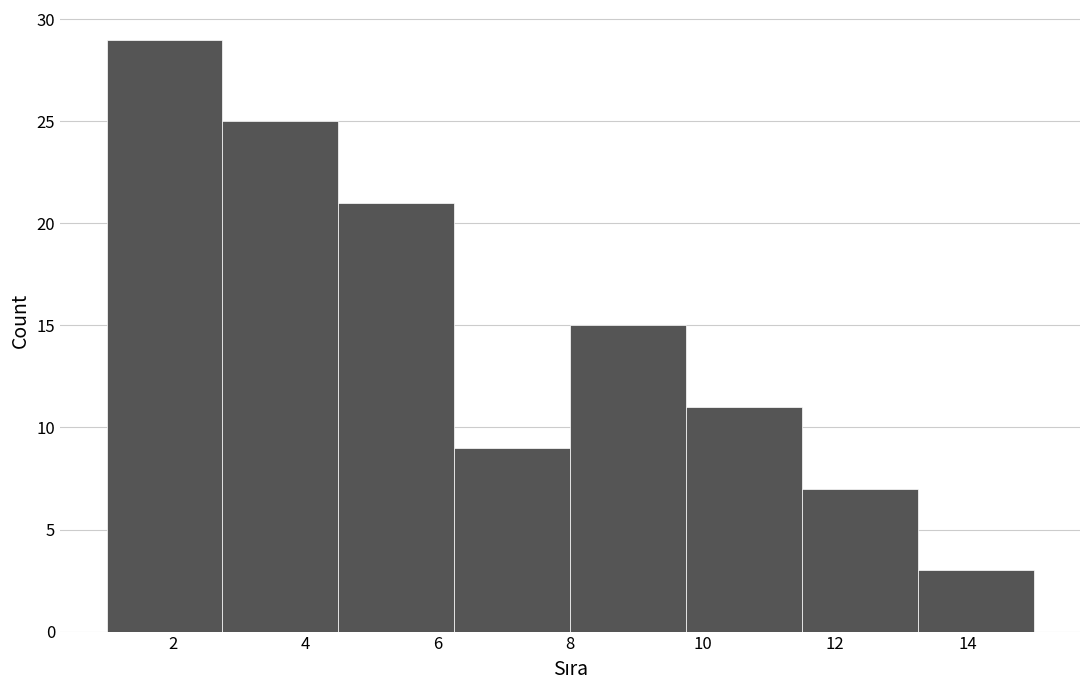

Reading left to right, transcribe this chart: for each bar, give the range it covers on the x-axis and its height. Neither the bar edges nor the heights are printed on the chart, so give them approximately, as read against the axes.

1.00 to 2.75: 29
2.75 to 4.50: 25
4.50 to 6.25: 21
6.25 to 8.00: 9
8.00 to 9.75: 15
9.75 to 11.50: 11
11.50 to 13.25: 7
13.25 to 15.00: 3